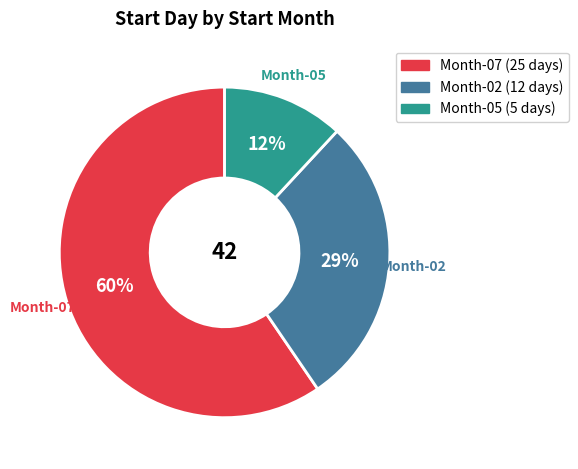

Does any single category account for the majority?

Yes